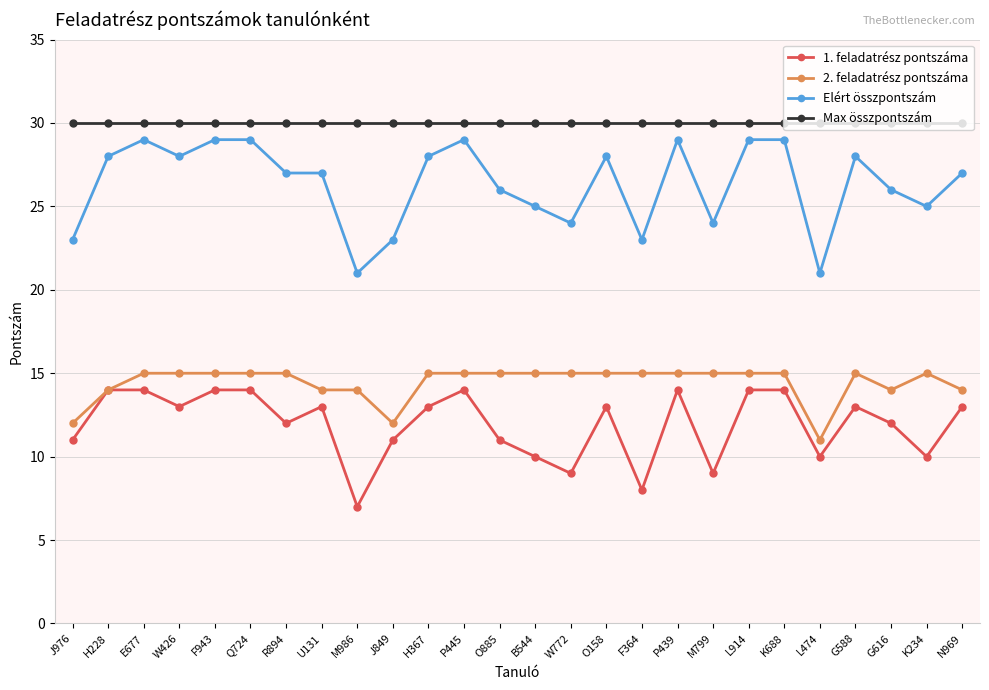

What is the difference between the maximum and minimum values in the 1. feladatrész pontszáma series?

7